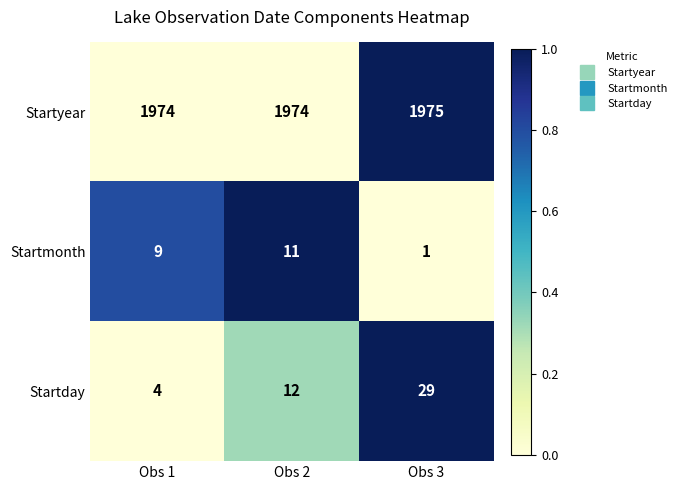

Which series has the largest total across all categories?

Startyear